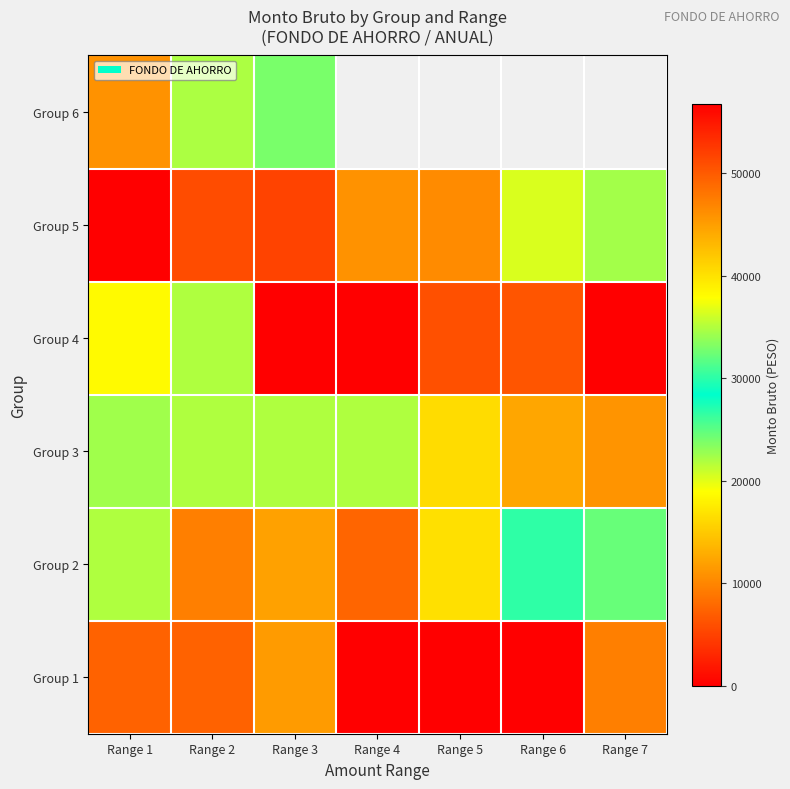

How many data points in Group 1 are above 7417?

4